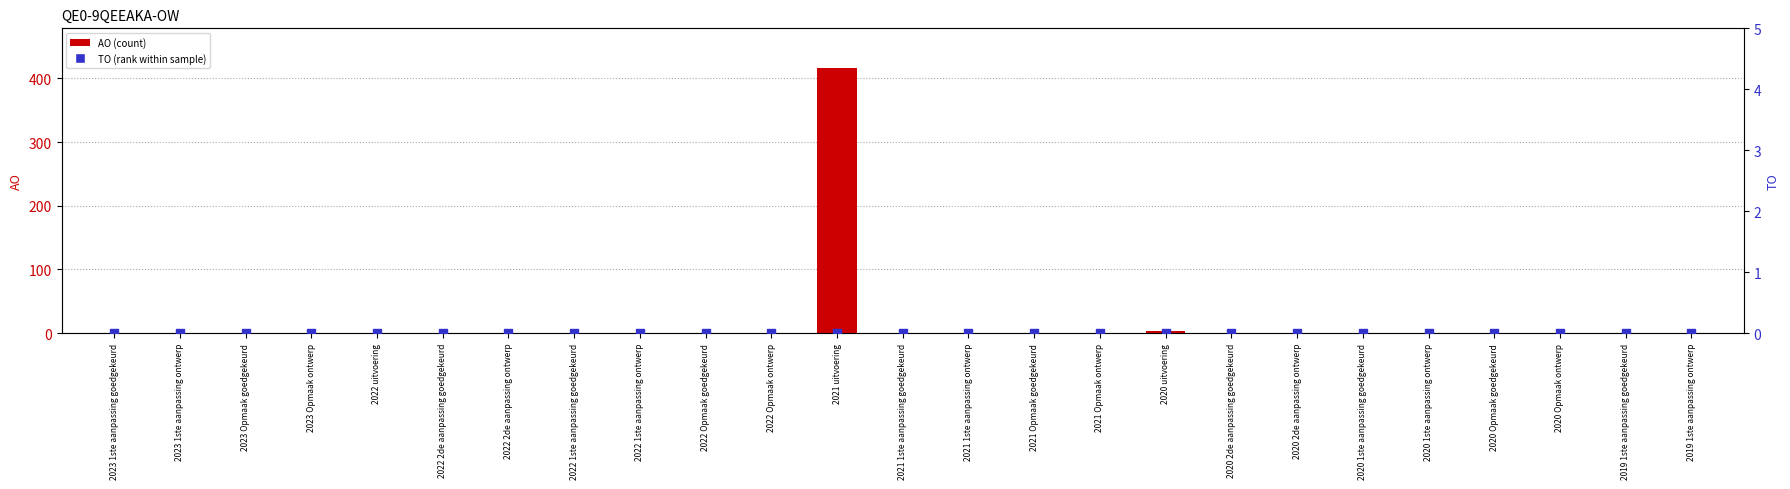

At how many categories does at least one series exceed 352?

1